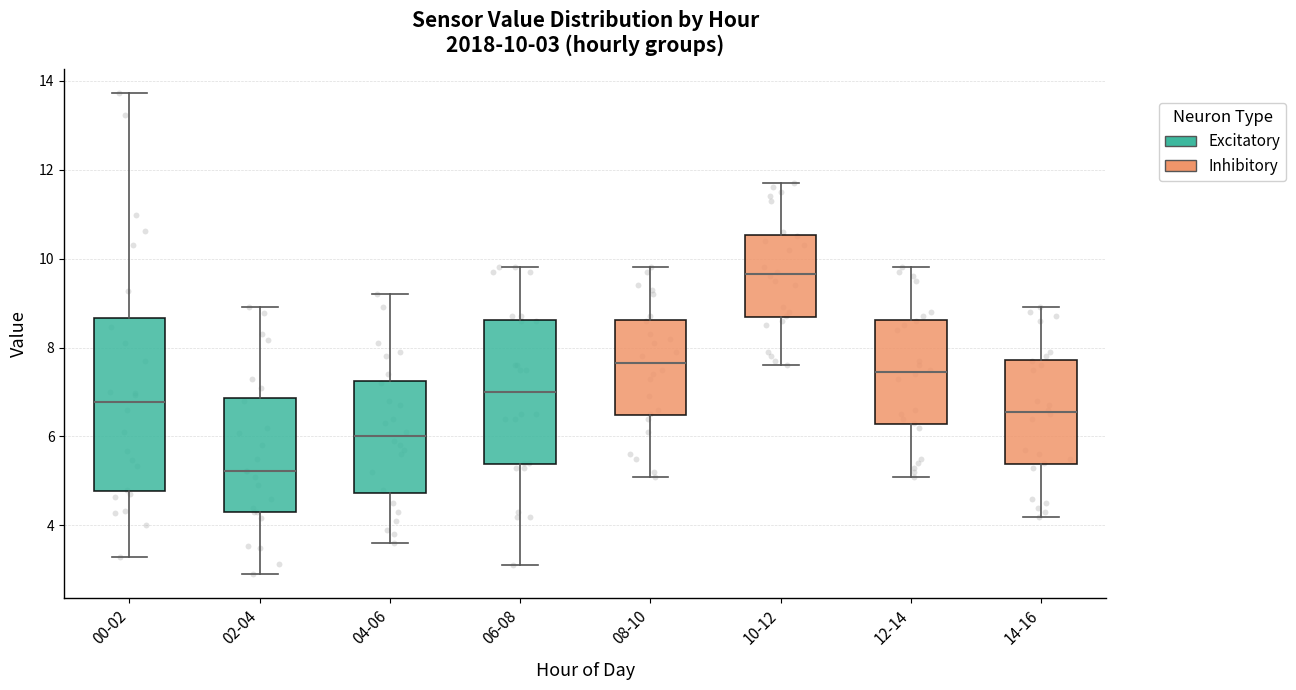

Which box has the highest median line?

10-12